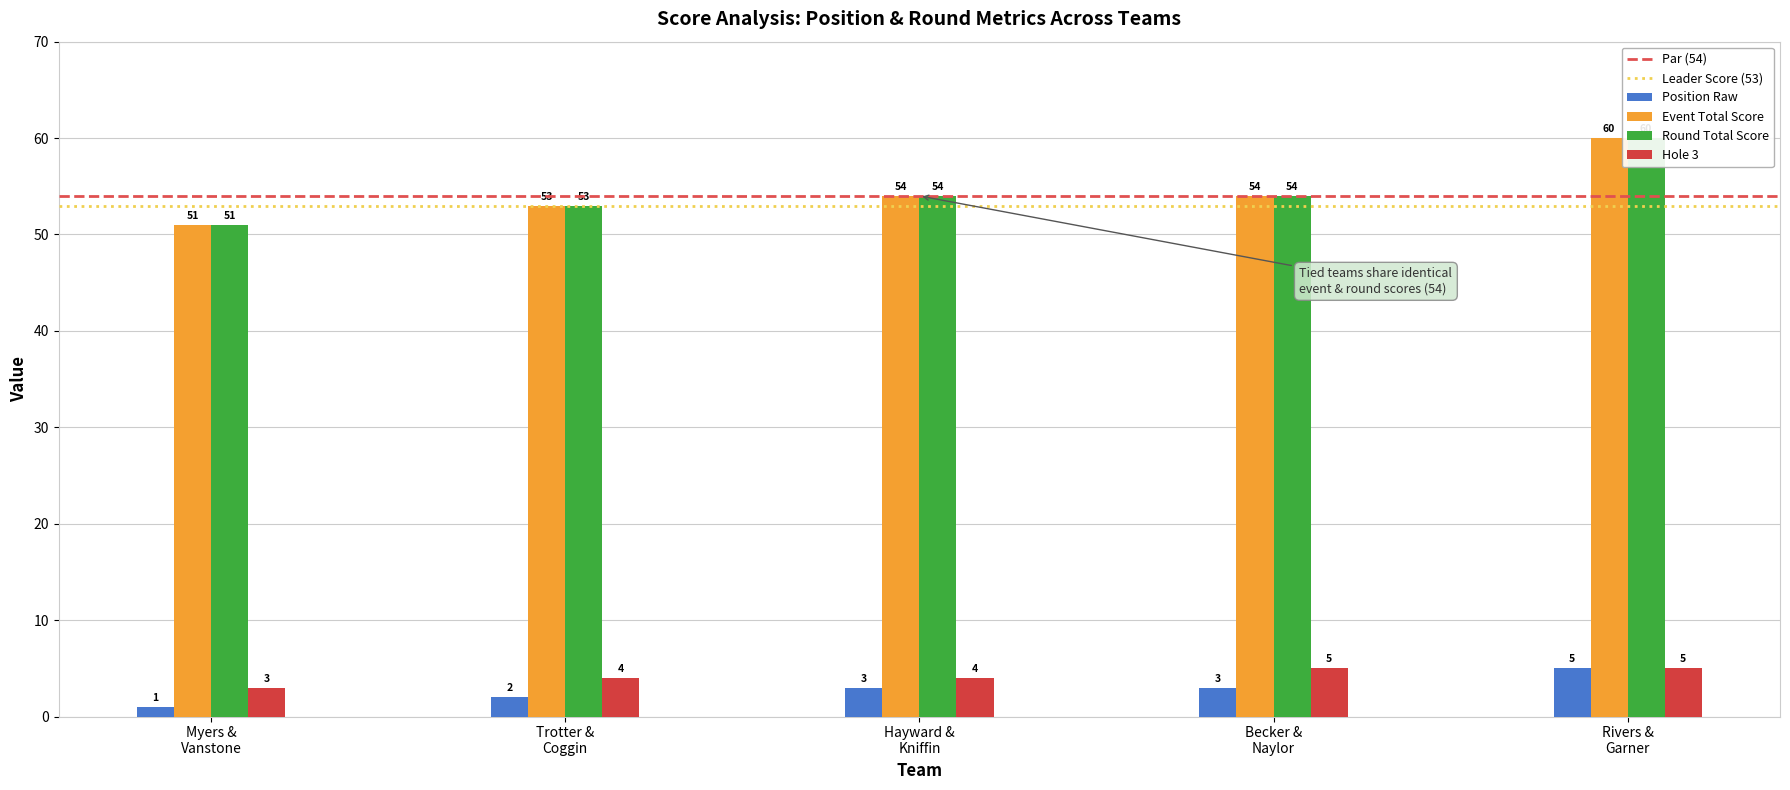

How many data points in hole_3 are above 4?

2